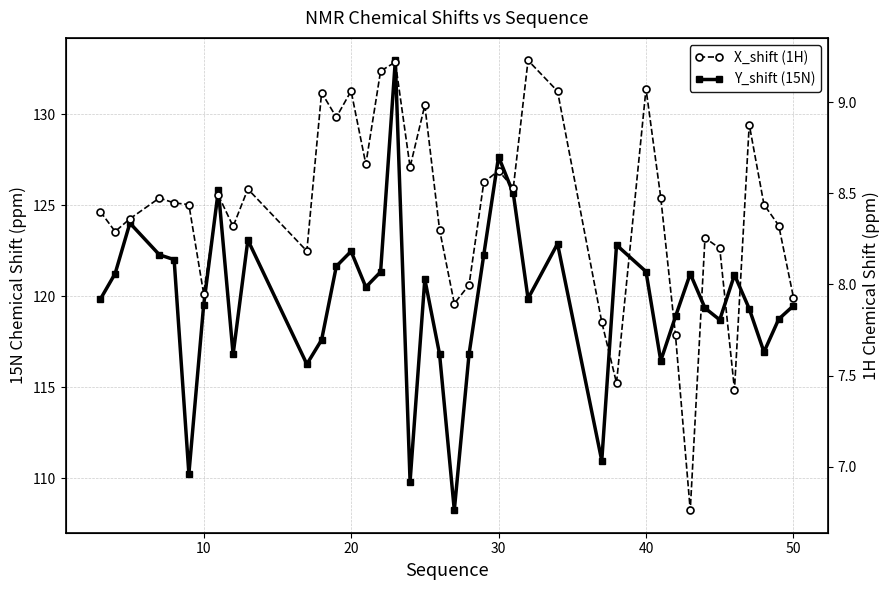

Is the value of Y_shift (15N) at 20 greater than the value of X_shift (1H) at 17?

Yes